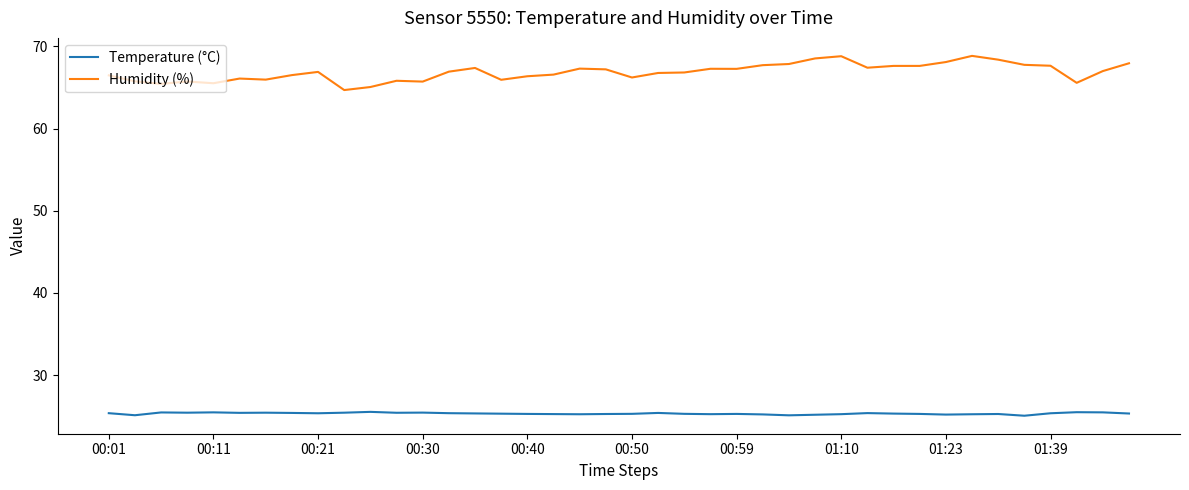

List the series in order of their peak value, highest first.

Humidity (%), Temperature (°C)